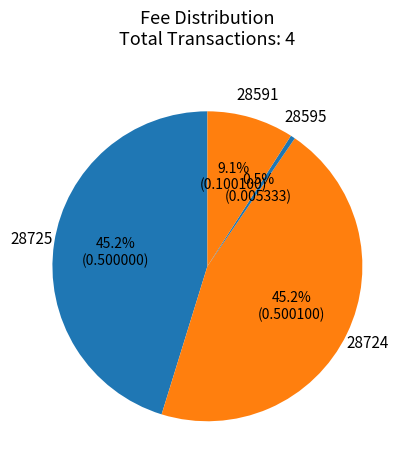

Is it true that 28595 is 13% of the pie?

False